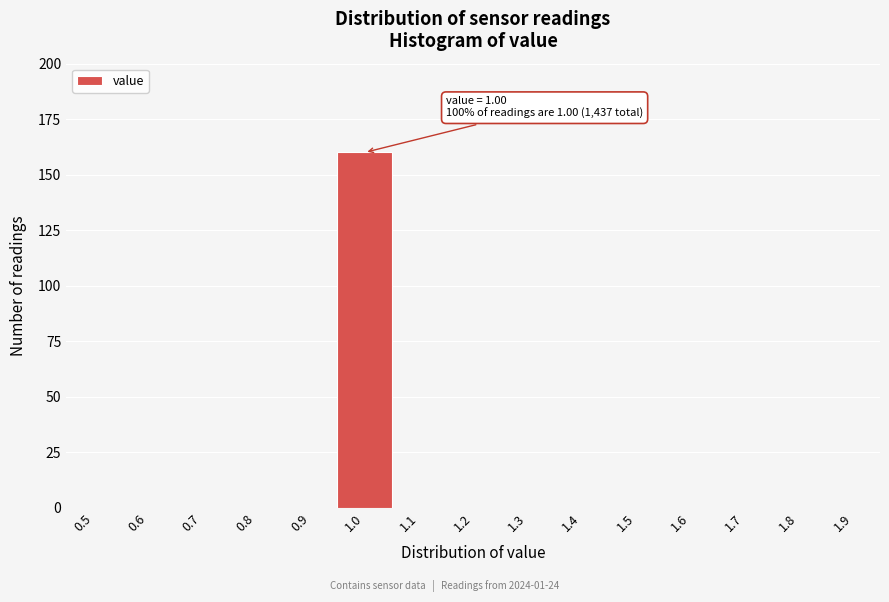

Reading left to right, what are all the values shown in this chart?

0.5=0	0.6=0	0.7=0	0.8=0	0.9=0	1.0=160	1.1=0	1.2=0	1.3=0	1.4=0	1.5=0	1.6=0	1.7=0	1.8=0	1.9=0